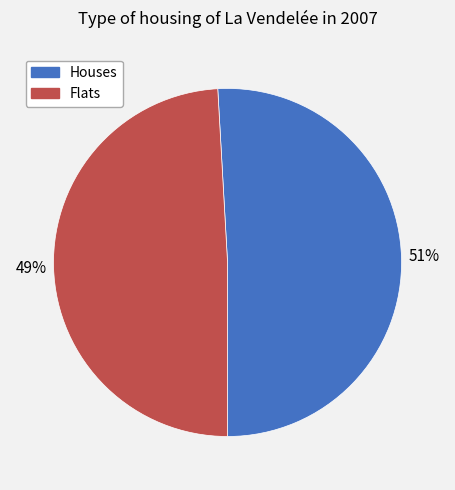

Do Flats and Houses together represent more than half of the pie?

Yes